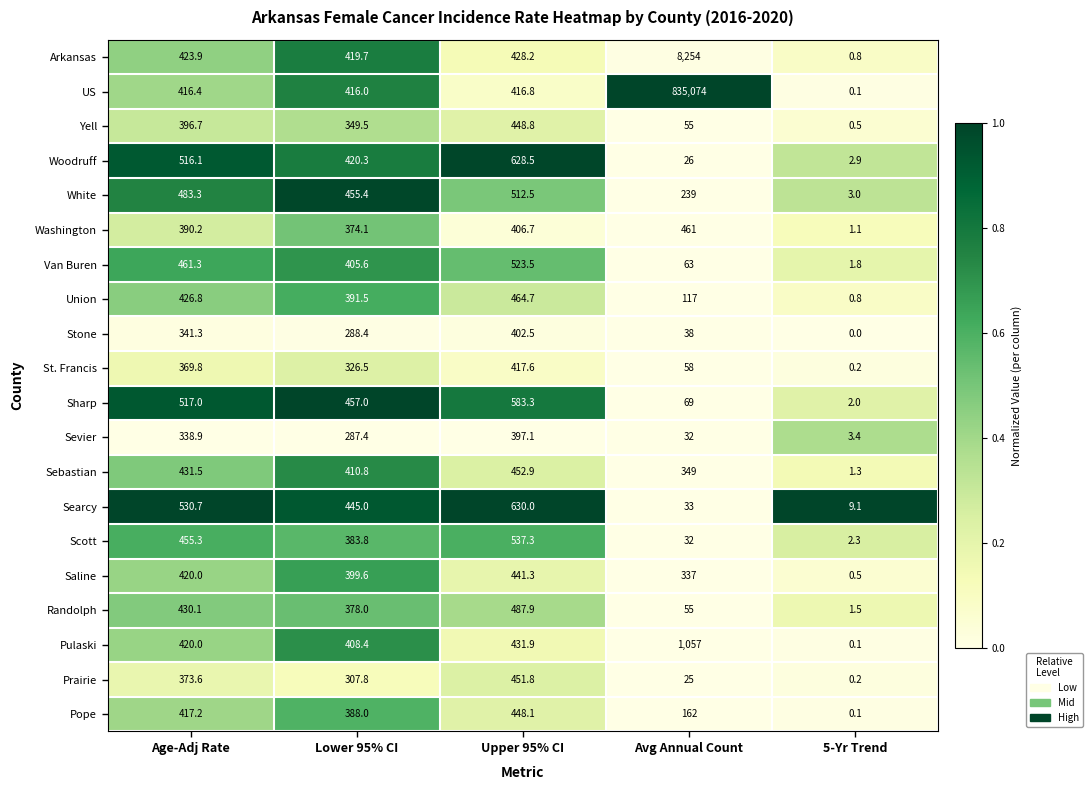

What is the difference between the Union values at Upper 95% CI and Avg Annual Count?

347.7